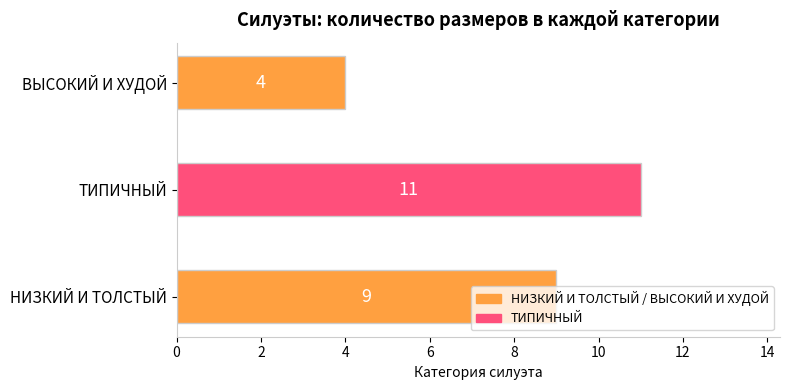

Which category has the lowest value across all series?

ВЫСОКИЙ И ХУДОЙ